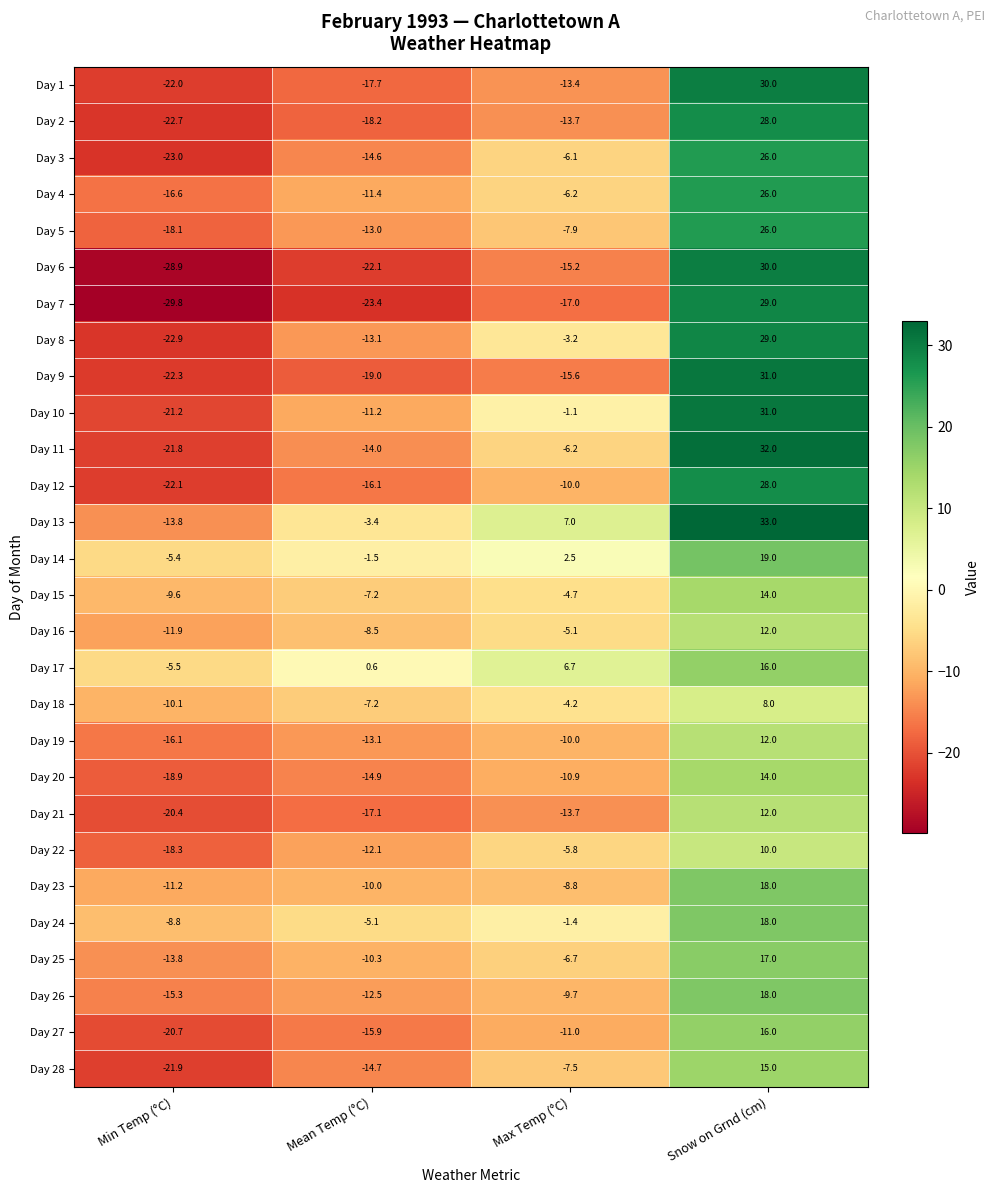

Which series has the widest spread of values?

Day 6